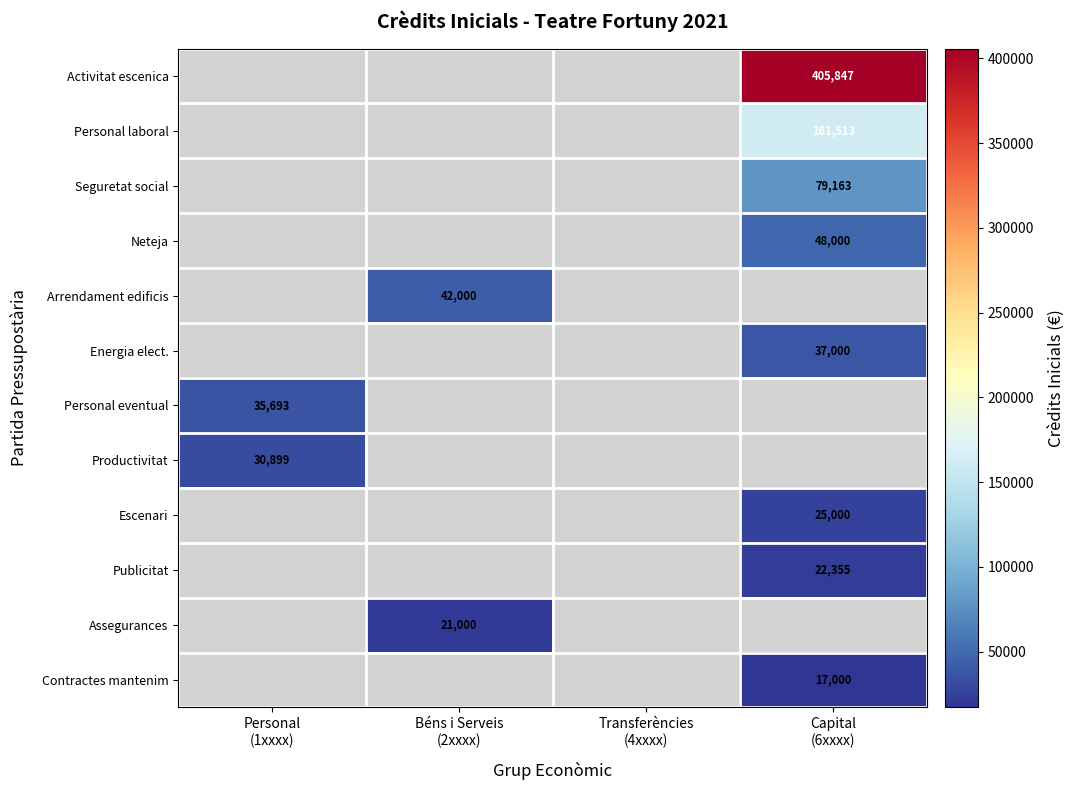

How many distinct data groups are displayed?

12